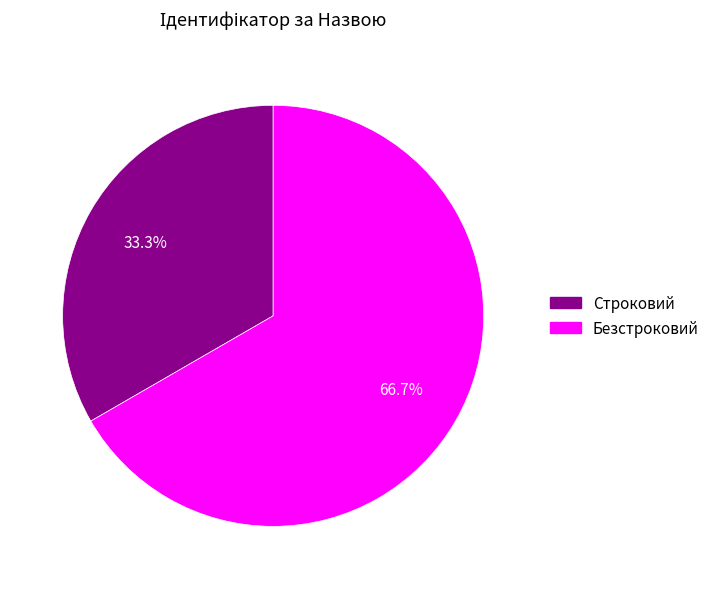

Which has a higher value, Строковий or Безстроковий?

Безстроковий